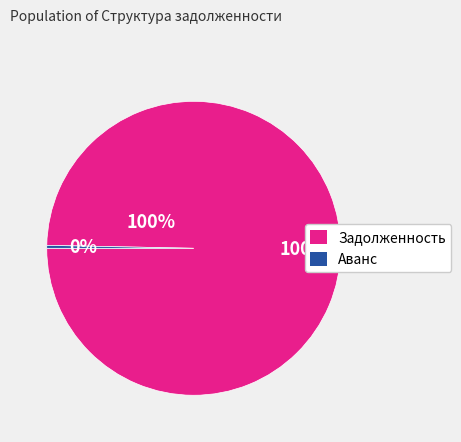

Which slice is the largest?

Задолженность